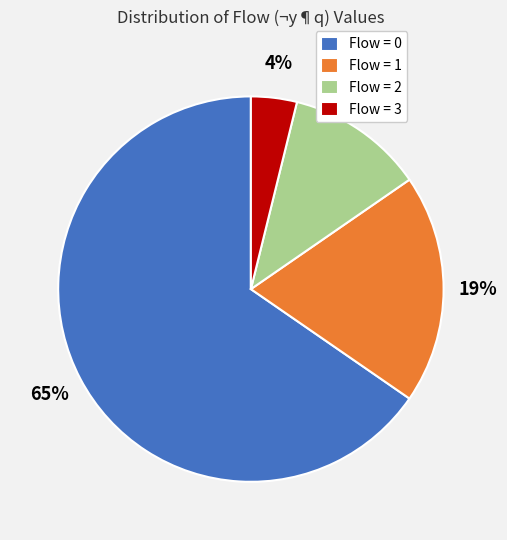

The Flow = 0 slice represents 57% of the pie. True or false?

False